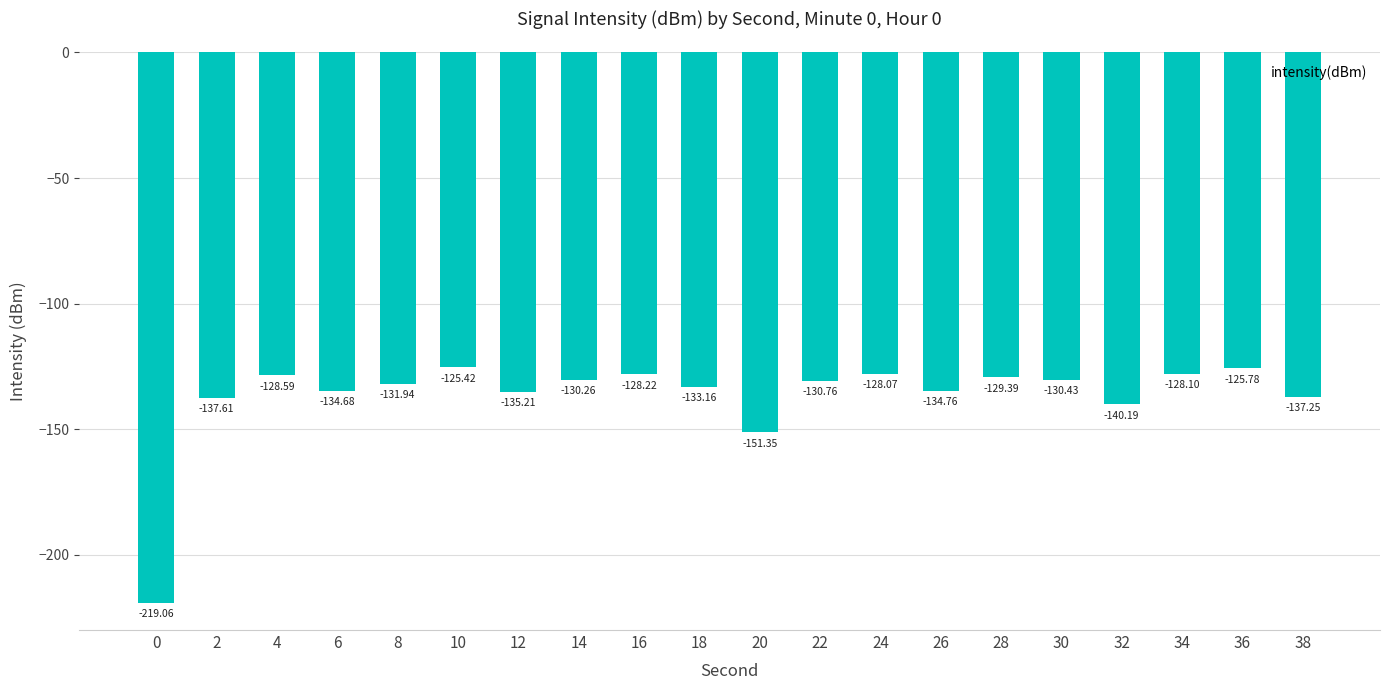

What is the change in value from 8 to 36?

+6.2